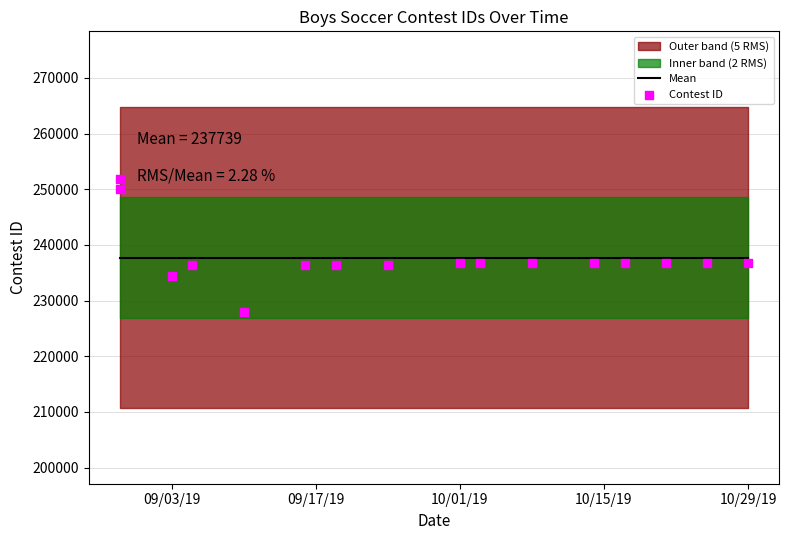

Which series has the largest total across all categories?

Mean